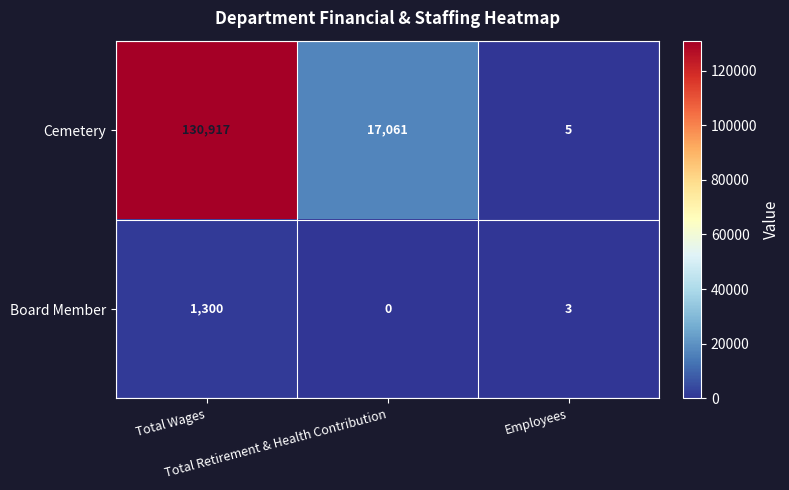

Rank the series by their average value, from lowest to highest.

Board Member, Cemetery